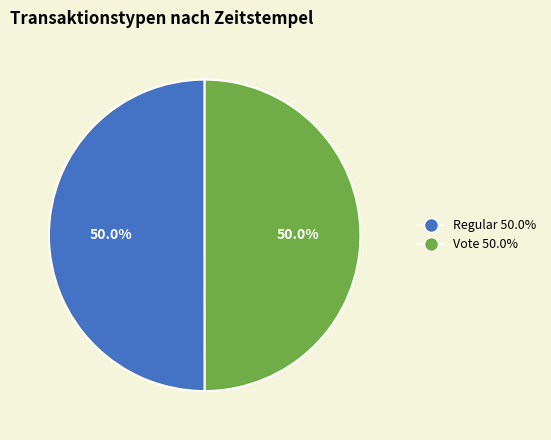

What percentage do Regular and Vote together represent?

100.0%